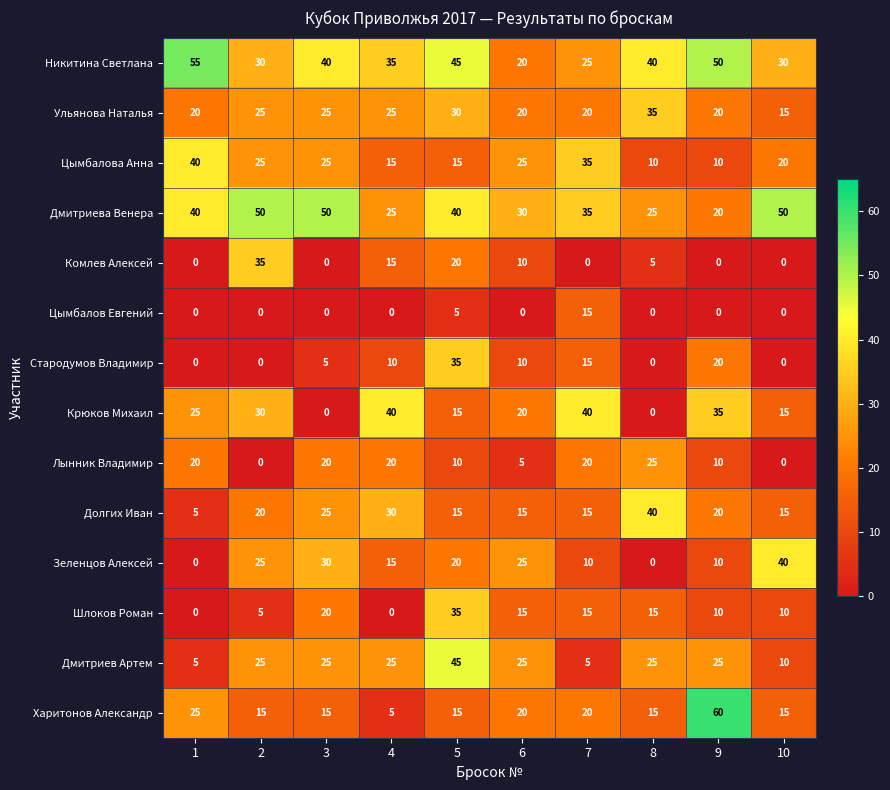

The value of Цымбалова Анна at 5 is 26. True or false?

False